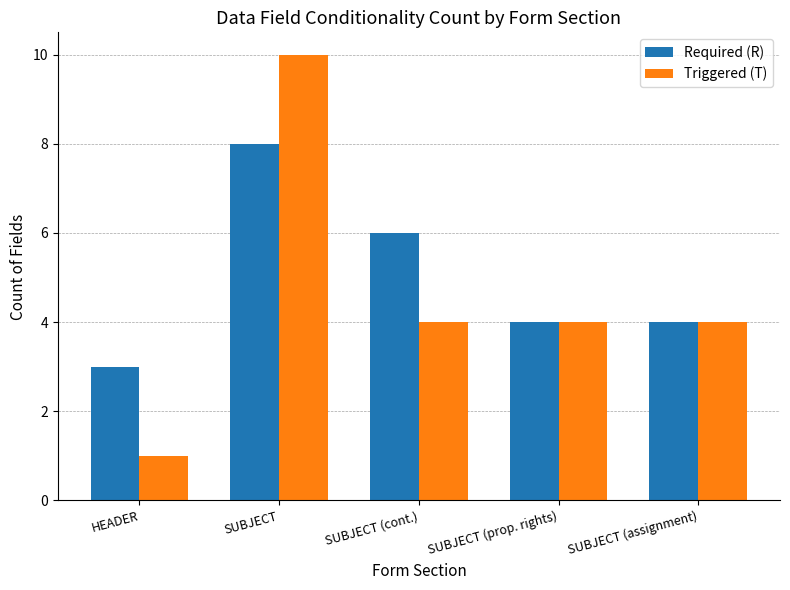

How many bars are there in each group?

2